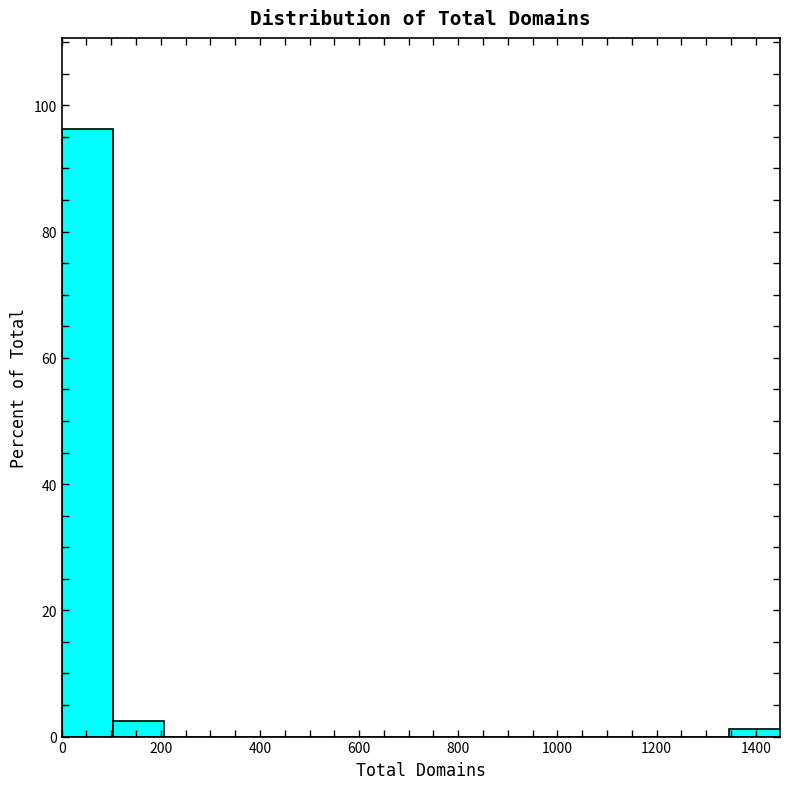

Over which range of the x-axis is the bar tallest?

0 to 100